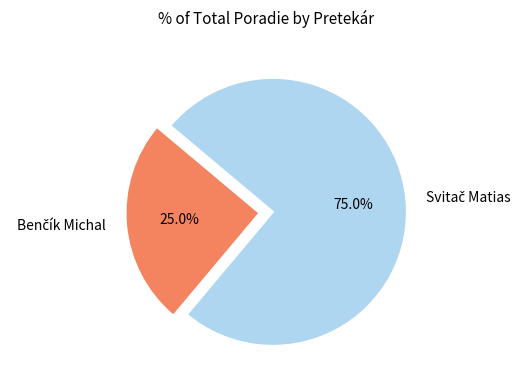

Does any single category account for the majority?

Yes